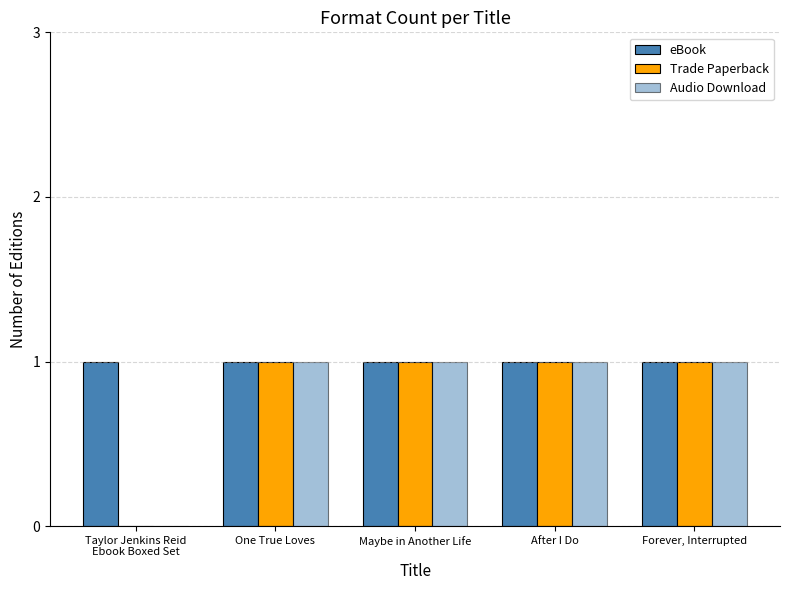

Reading right to left, list all the values displayed in this chart.

eBook: 1	1	1	1	1
Trade Paperback: 1	1	1	1	0
Audio Download: 1	1	1	1	0